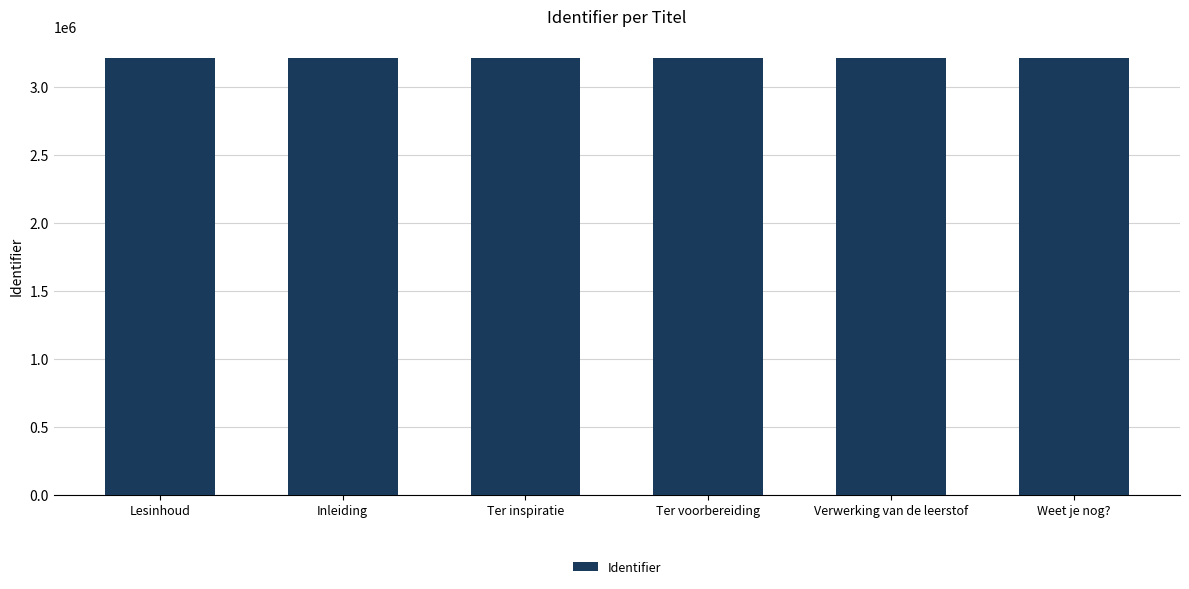

What is the approximate value at Verwerking van de leerstof, to the nearest 10?

3210240